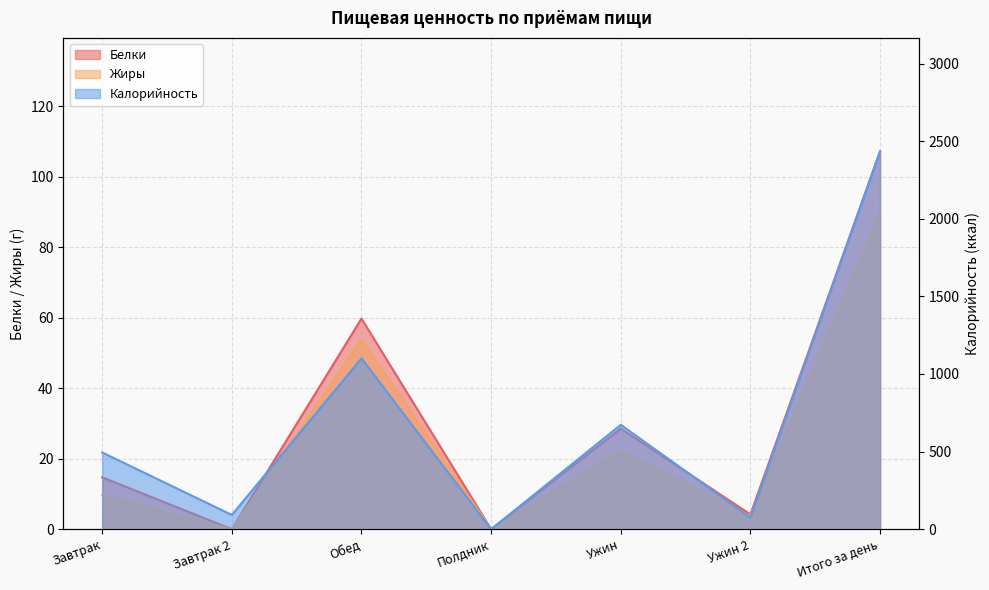

True or false: Жиры and Калорийность cross at least once.

False